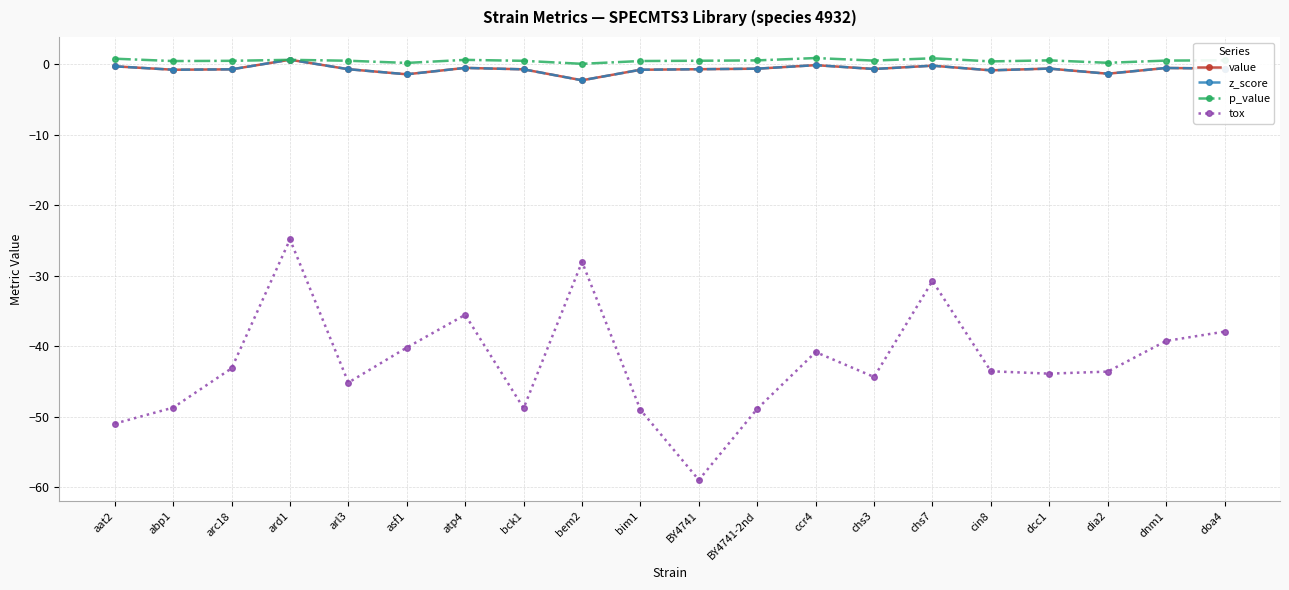

Is this an area chart (filled region under the line)?

No